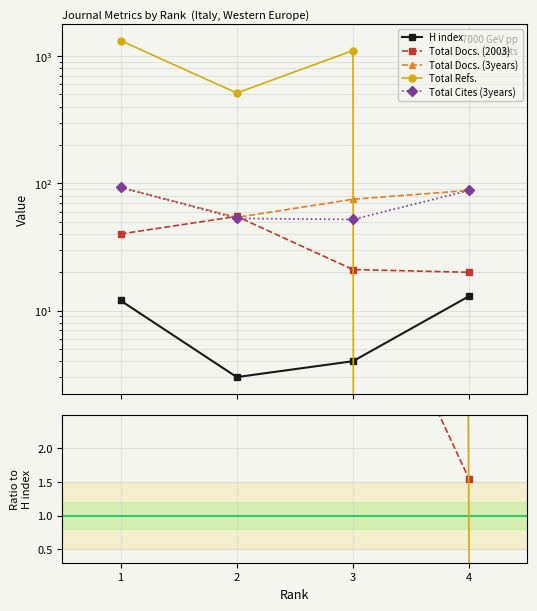

Is the value of Total Cites (3years) at 1 greater than the value of Total Refs. at 3?

No